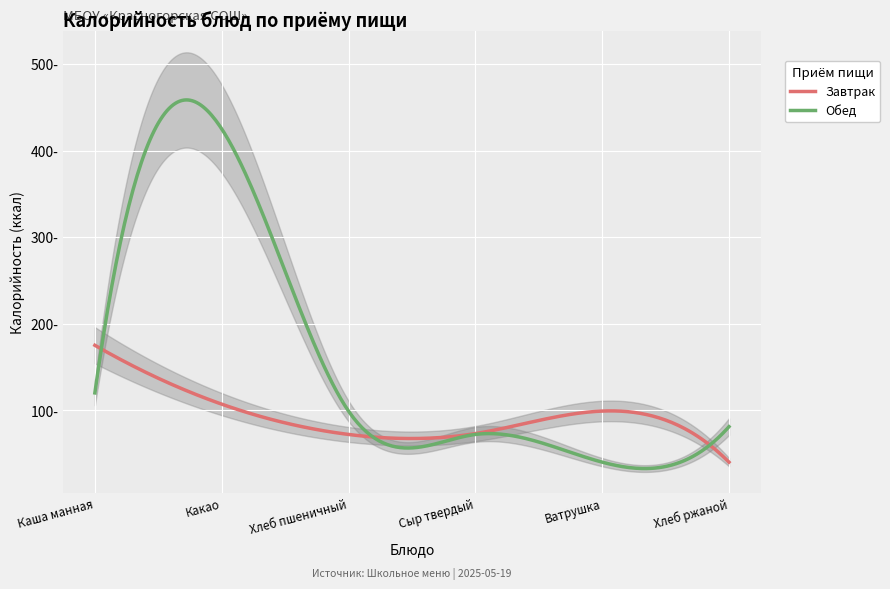

What is the difference between the maximum and minimum values in the Обед series?

385